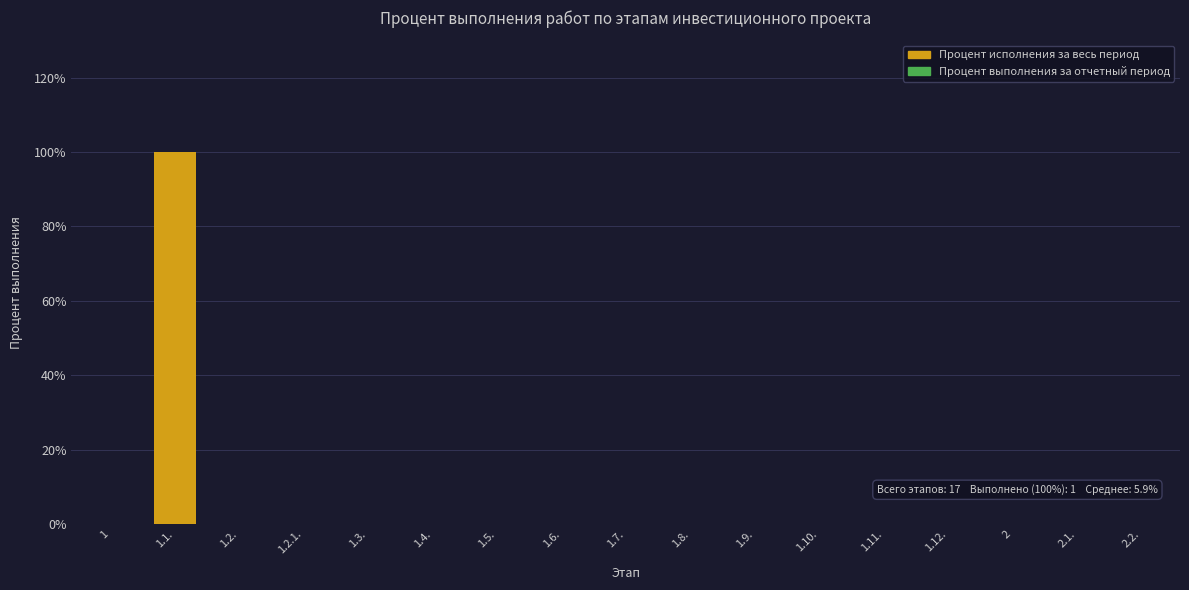

What is the greatest value displayed?

100